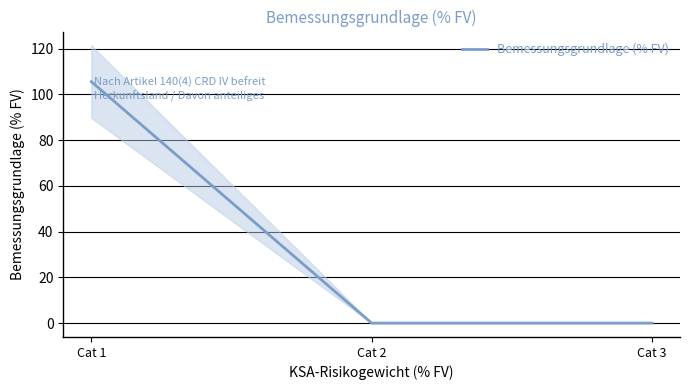

What is the difference between the maximum and minimum values?

105.6